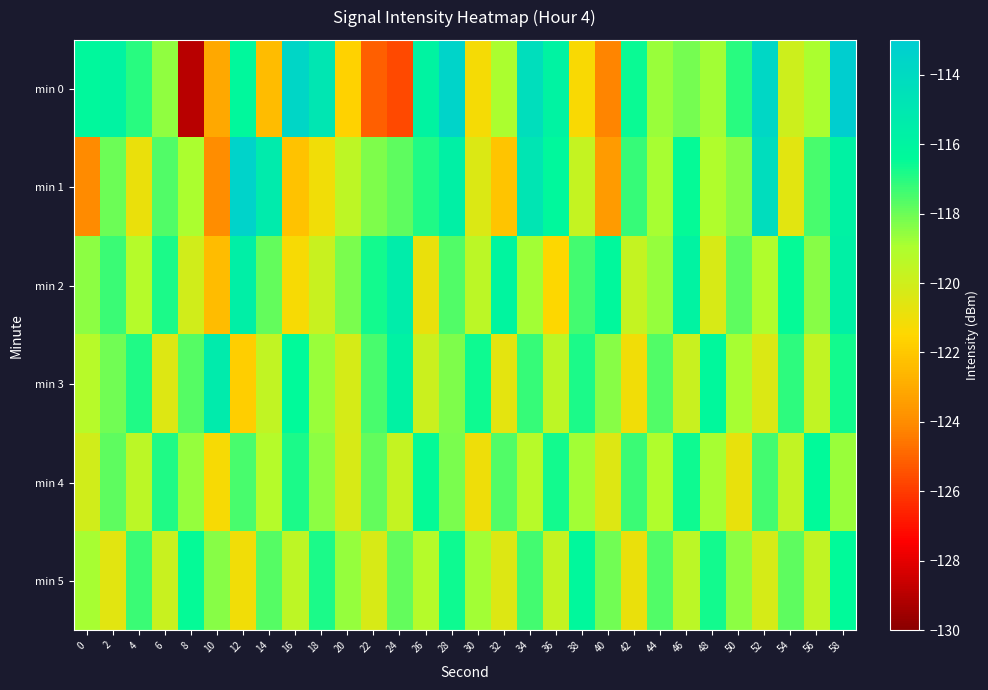

How many series are shown in this chart?

6